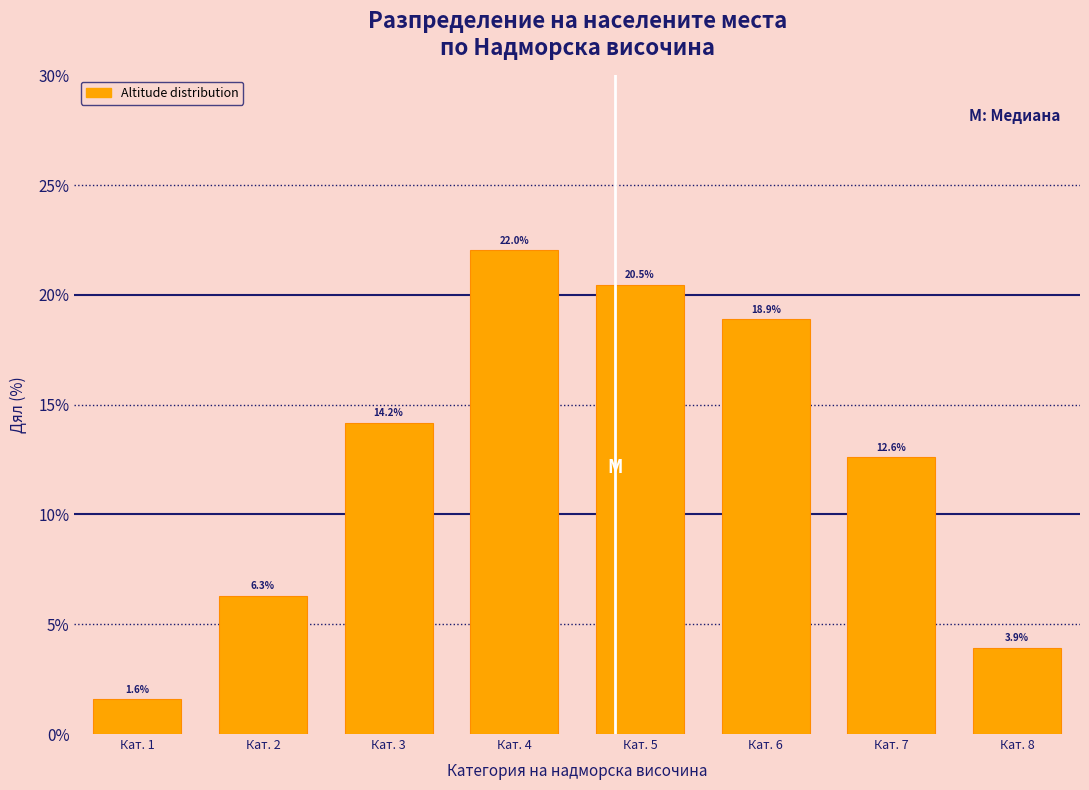

Reading left to right, what are all the values shown in this chart?

1.6	6.3	14.2	22.0	20.5	18.9	12.6	3.9